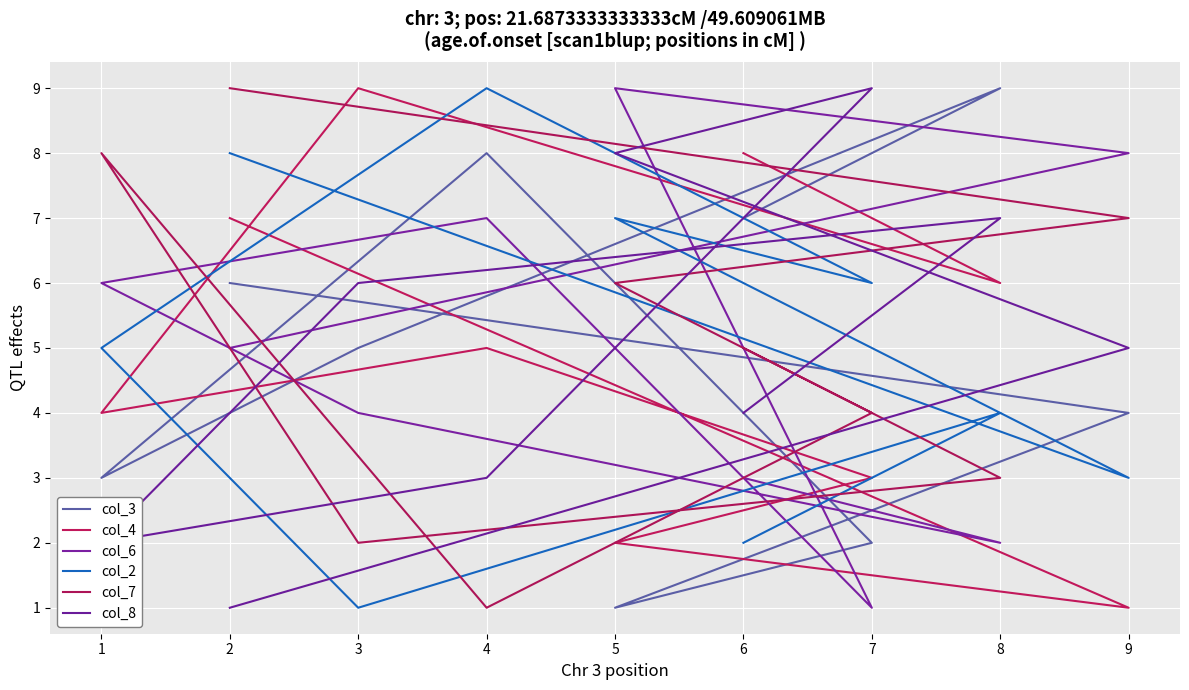

At which category does col_4 reach its first local peak?

3